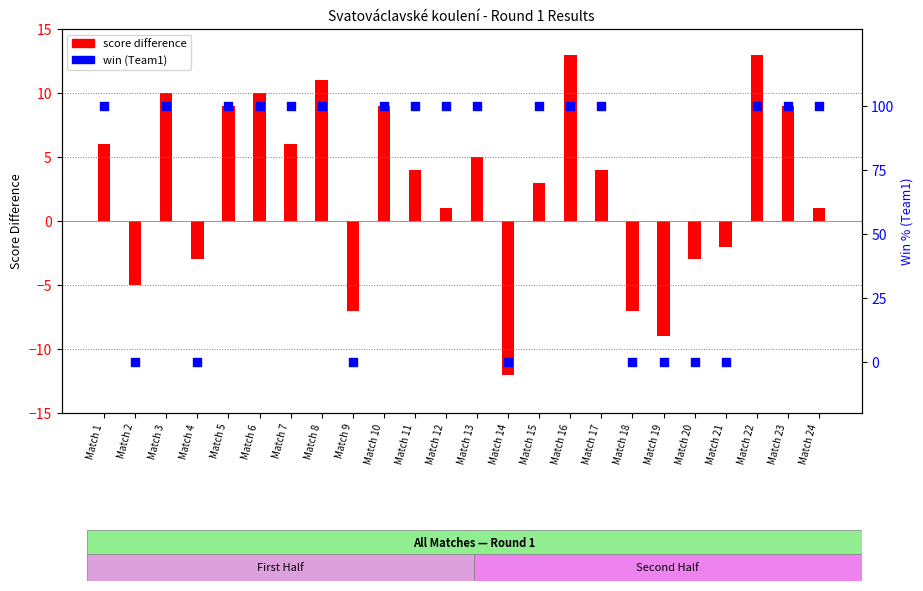

What are all the series names shown in the legend?

score difference, win (Team1)